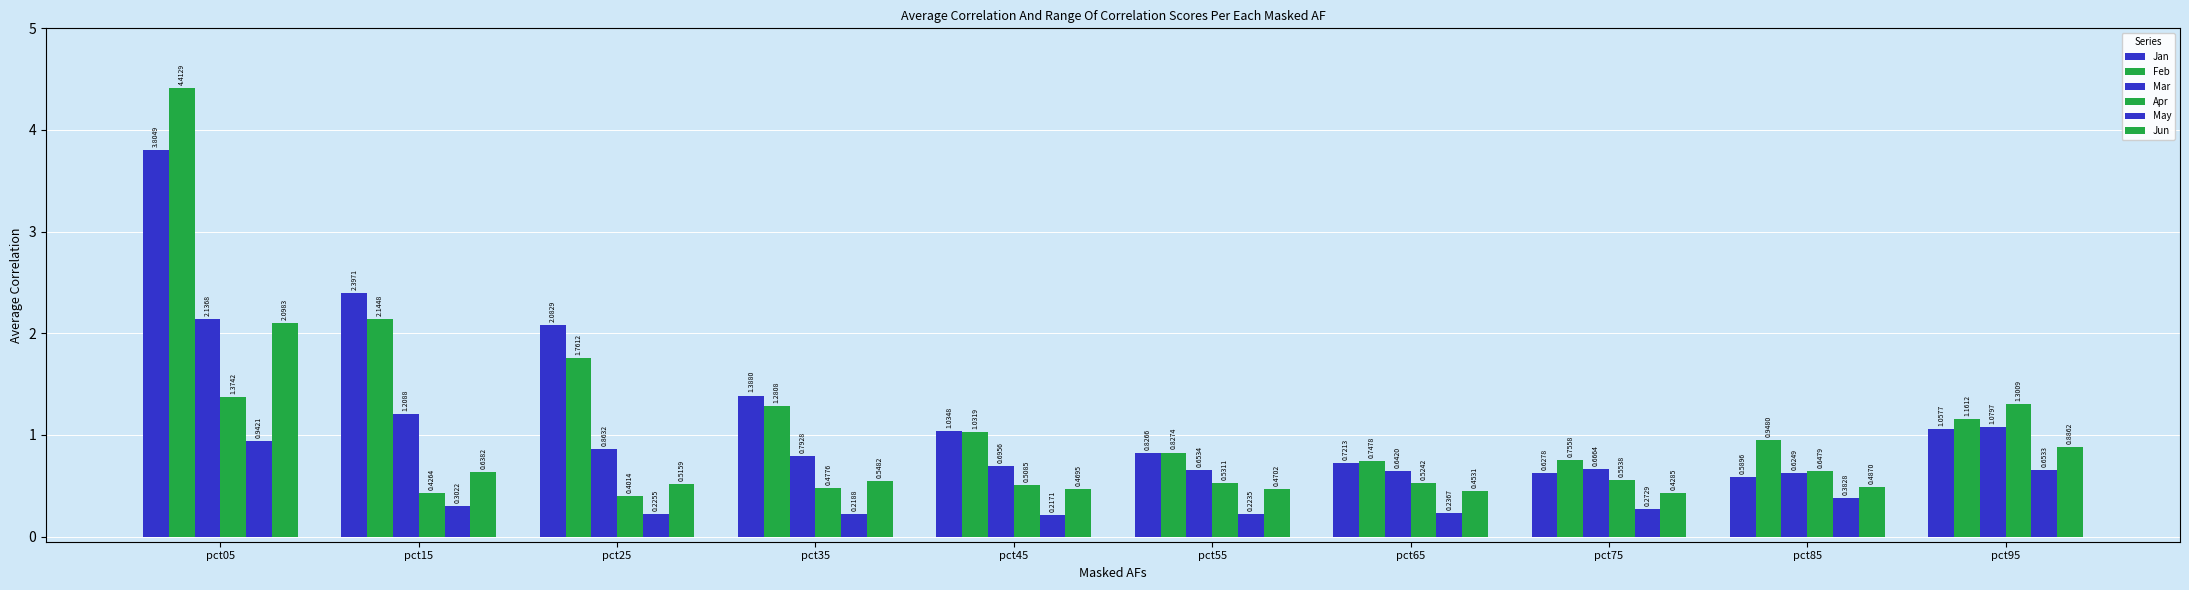

Is the value of May at pct45 greater than the value of Mar at pct55?

No